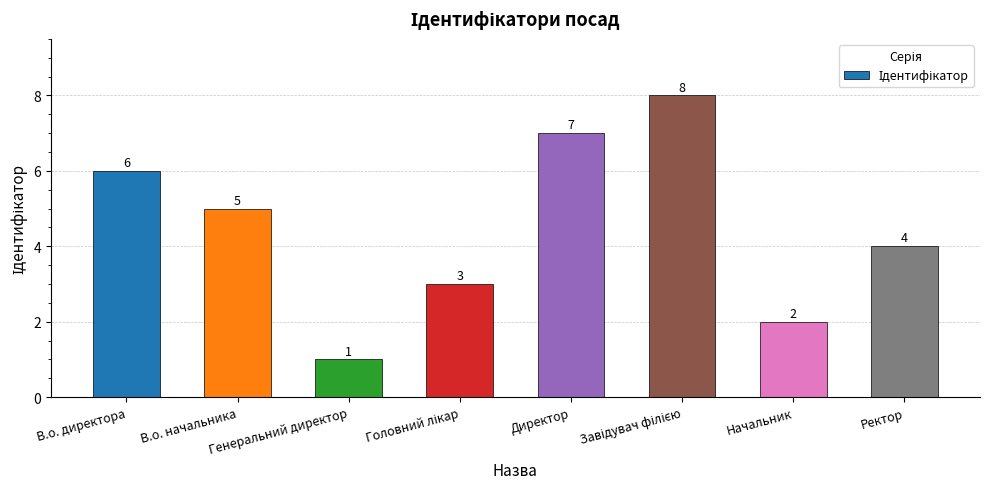

Which label corresponds to the smallest value in the chart?

Генеральний директор